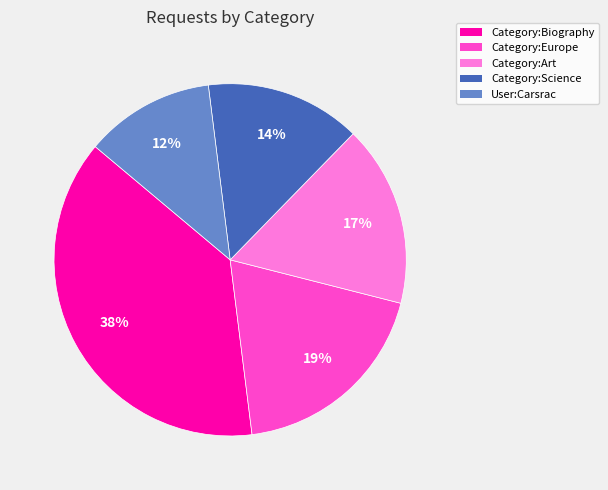

What percentage is the User:Carsrac slice, to the nearest percent?

12%